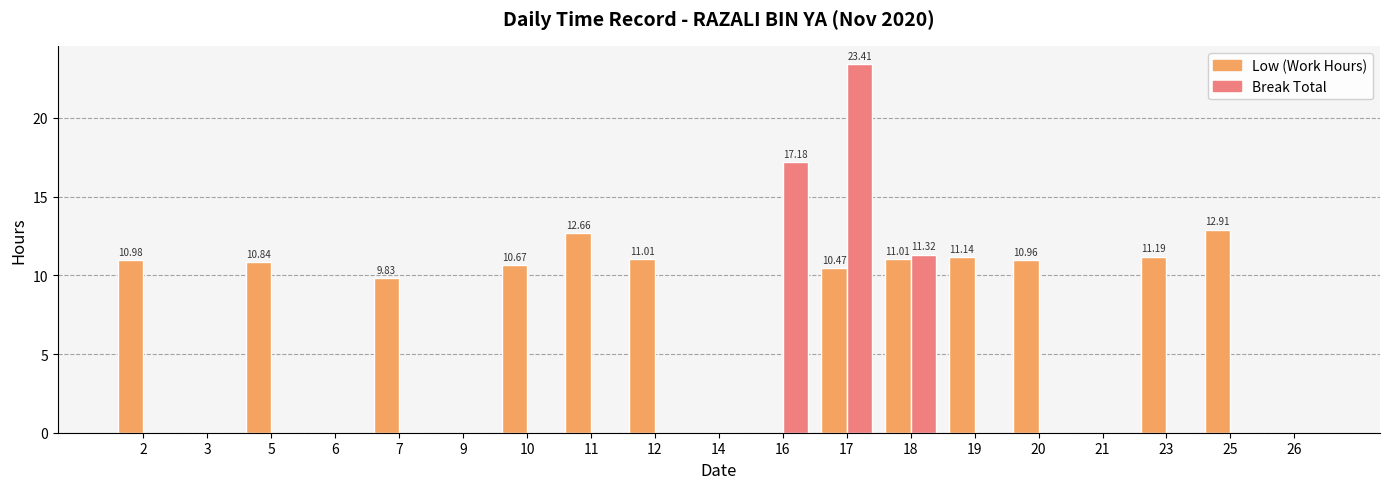

What is the sum of all Break Total values?

51.9